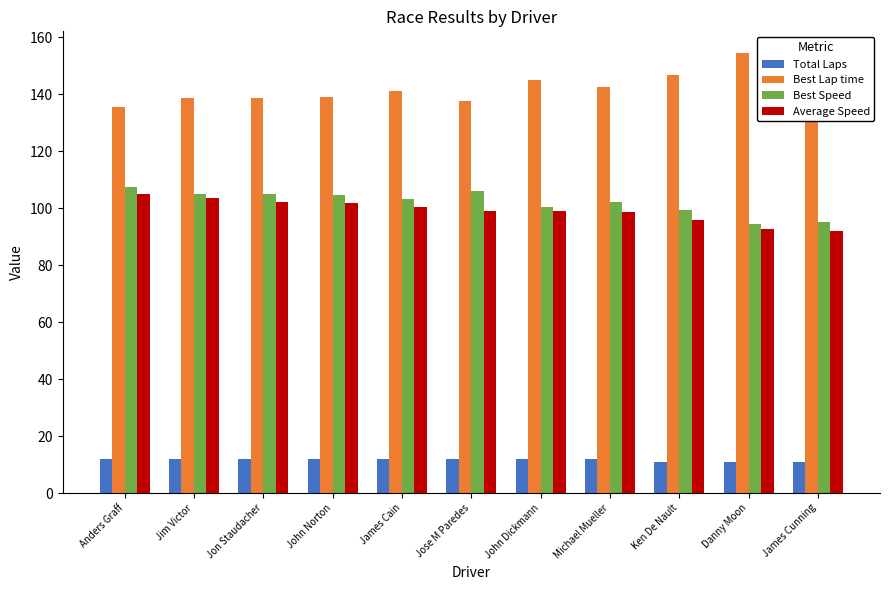

At how many categories does at least one series exceed 134?

11